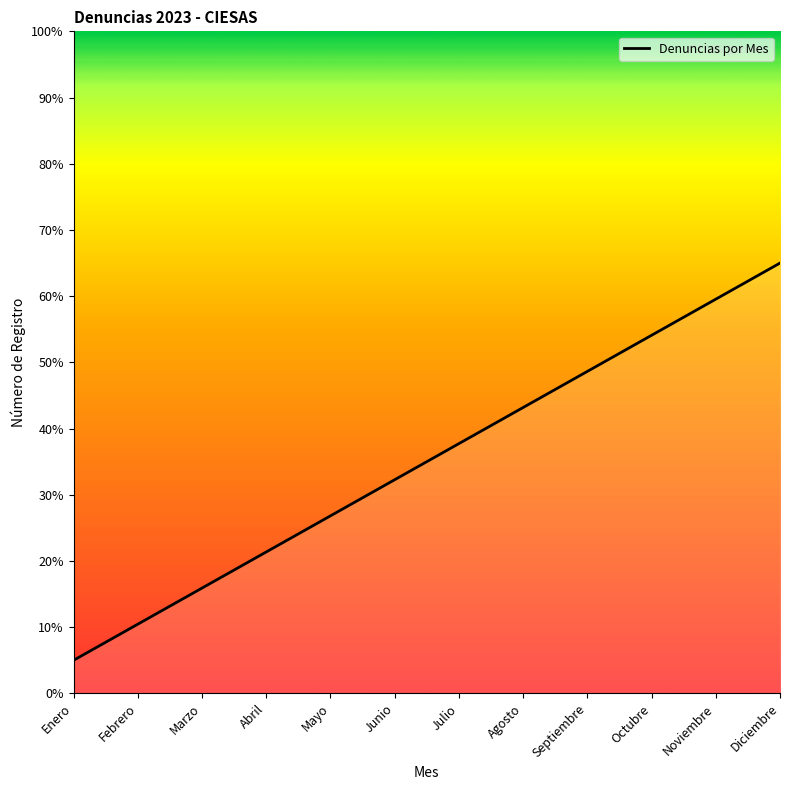

Rank the categories by value from lowest to highest.

Enero, Febrero, Marzo, Abril, Mayo, Junio, Julio, Agosto, Septiembre, Octubre, Noviembre, Diciembre